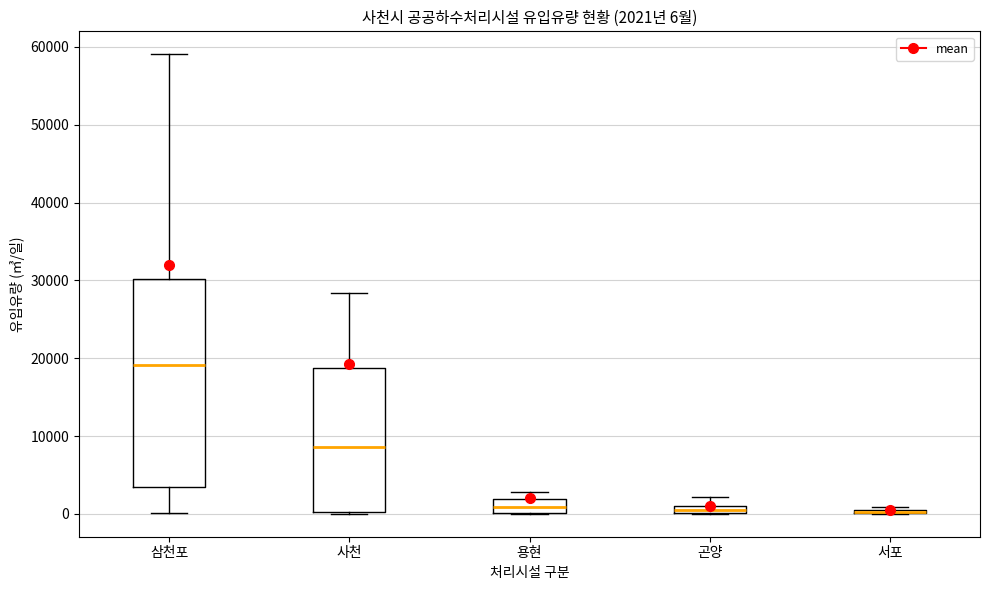

Comparing the boxes themselves (not the whiskers), which one is the tallest?

삼천포